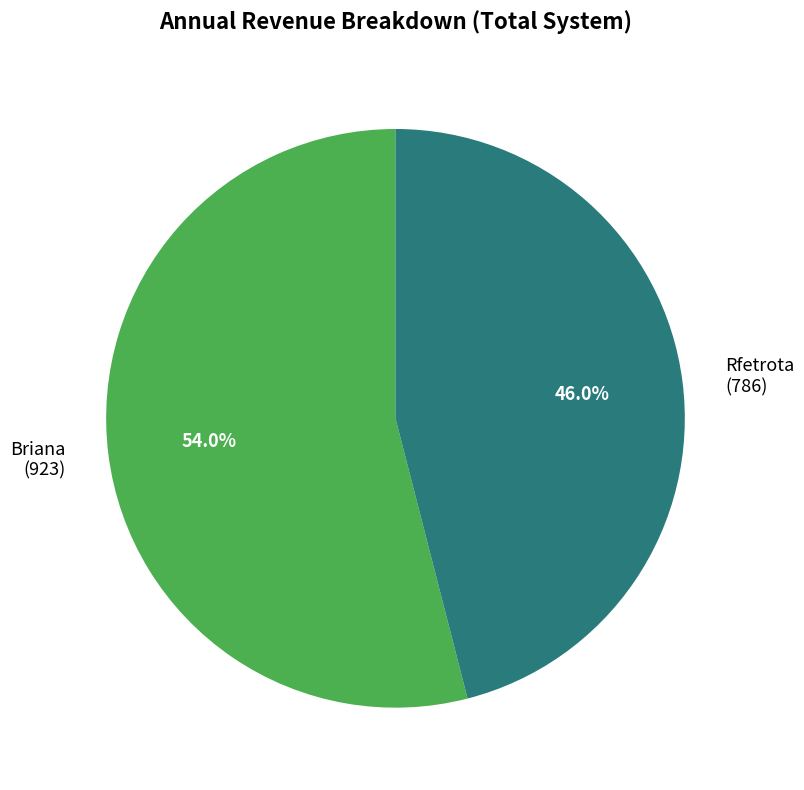

What portion of the pie excludes Rfetrota?

54.0%